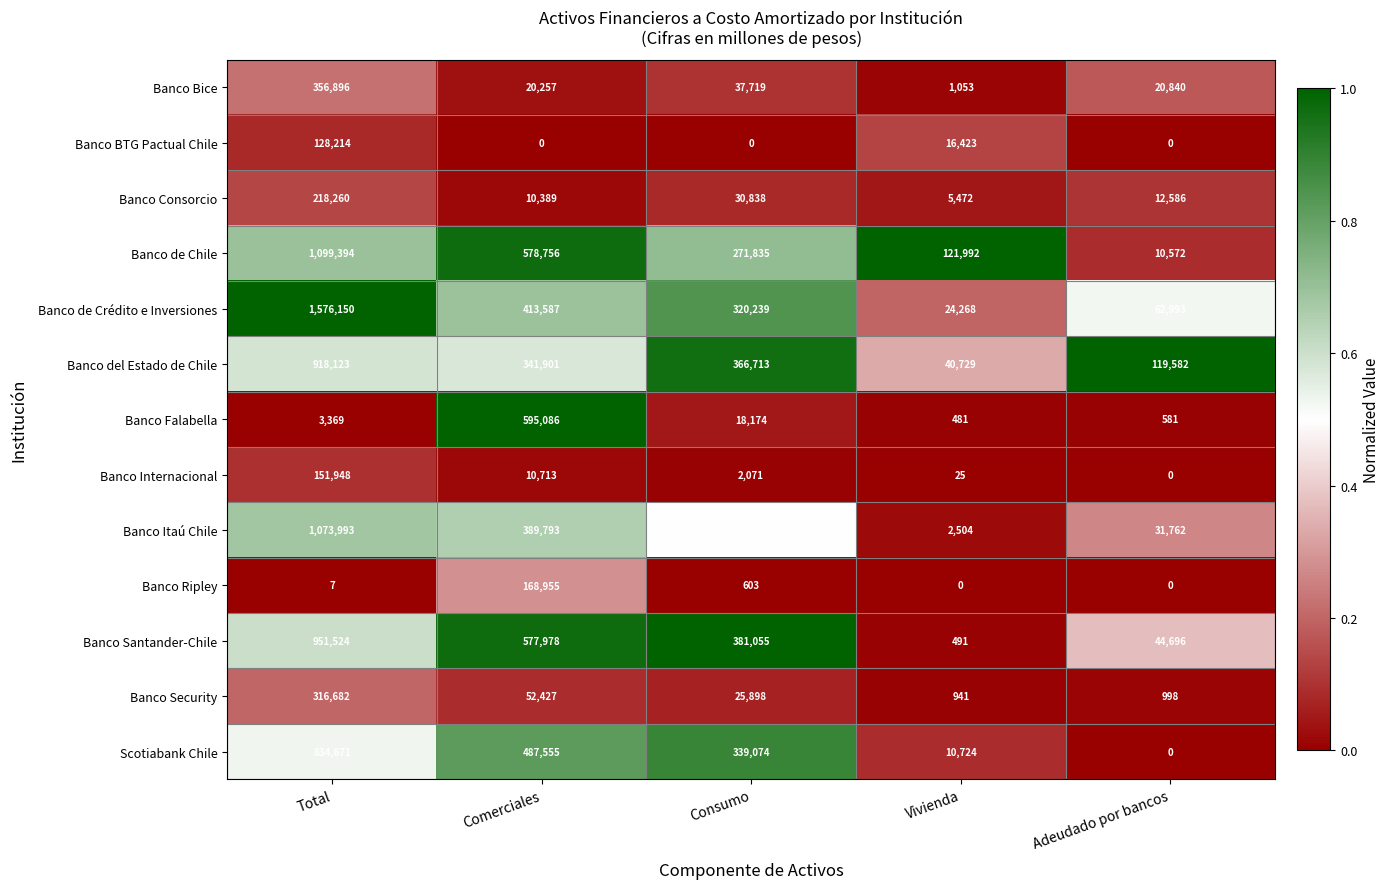

Which category has the highest value across all series?

Total